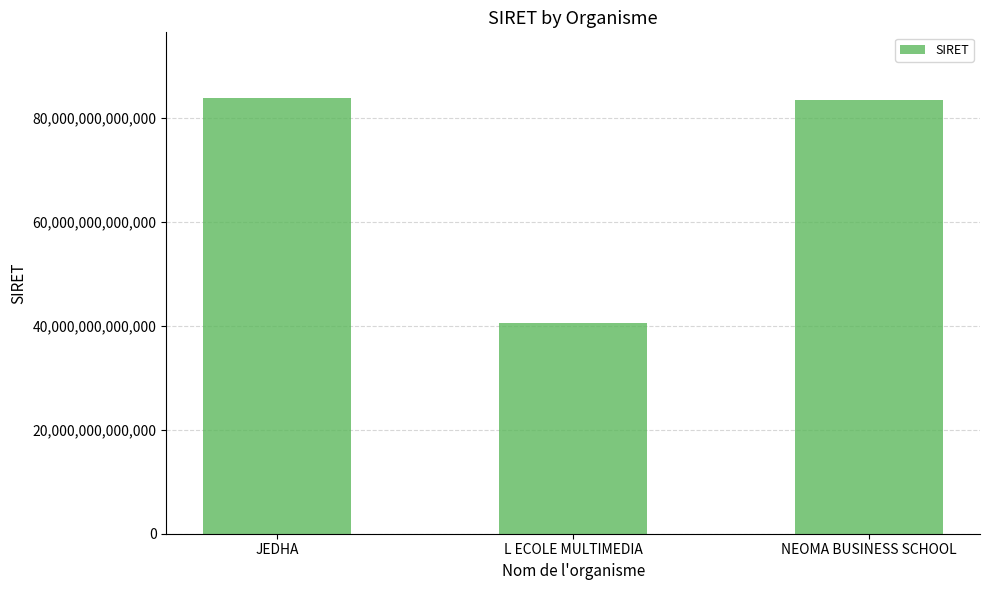

What is the ratio of the value at NEOMA BUSINESS SCHOOL to the value at L ECOLE MULTIMEDIA?

2.1